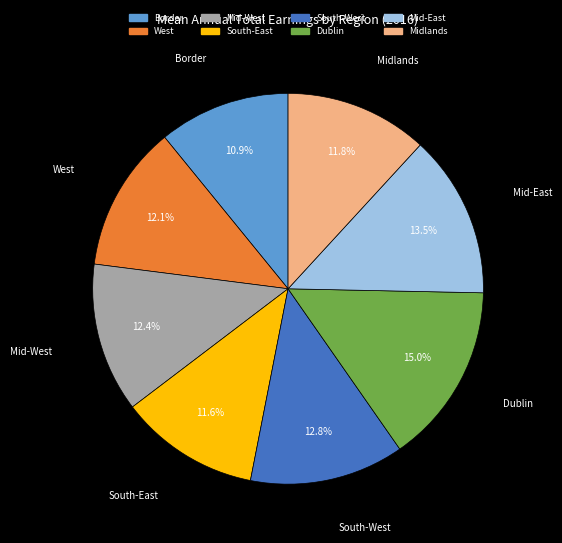

Which has a higher value, Dublin or Border?

Dublin